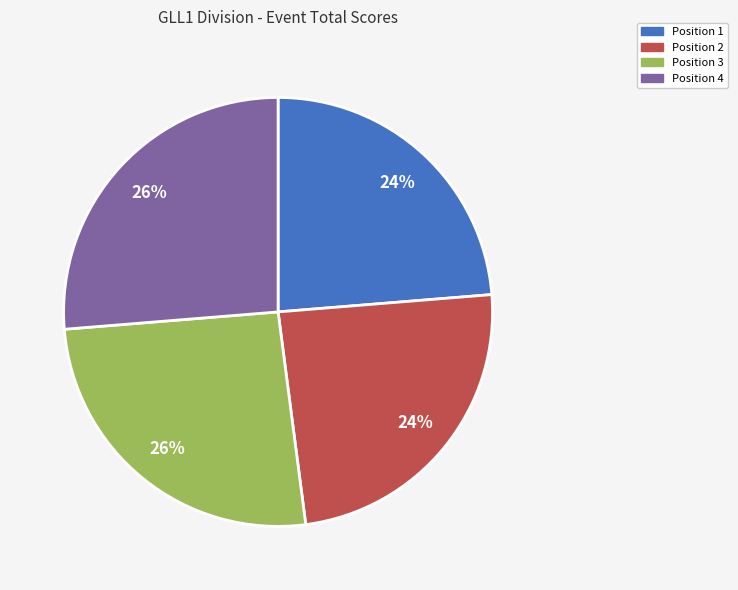

Between Position 2 and Position 4, which is larger?

Position 4